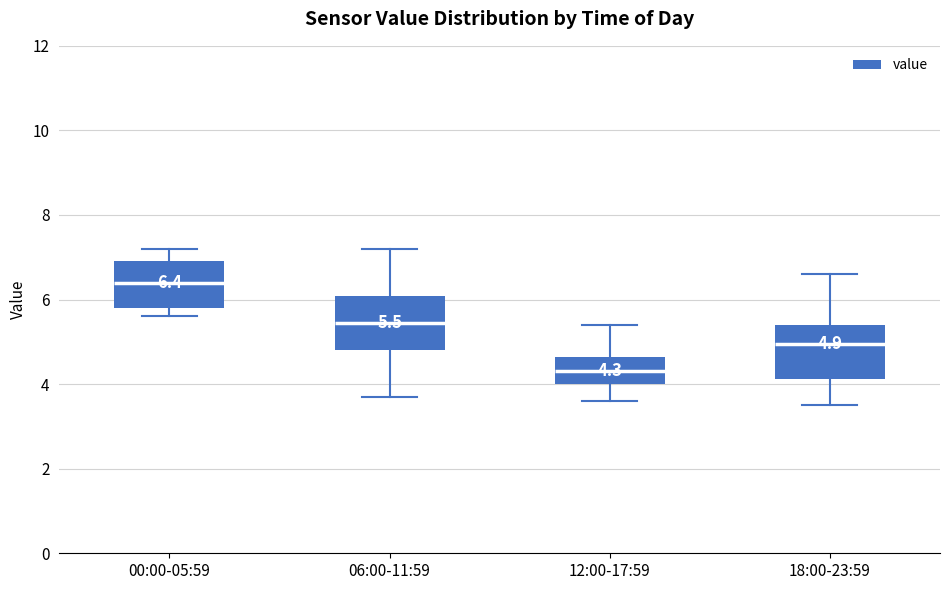

Which box's median line is the highest?

00:00-05:59